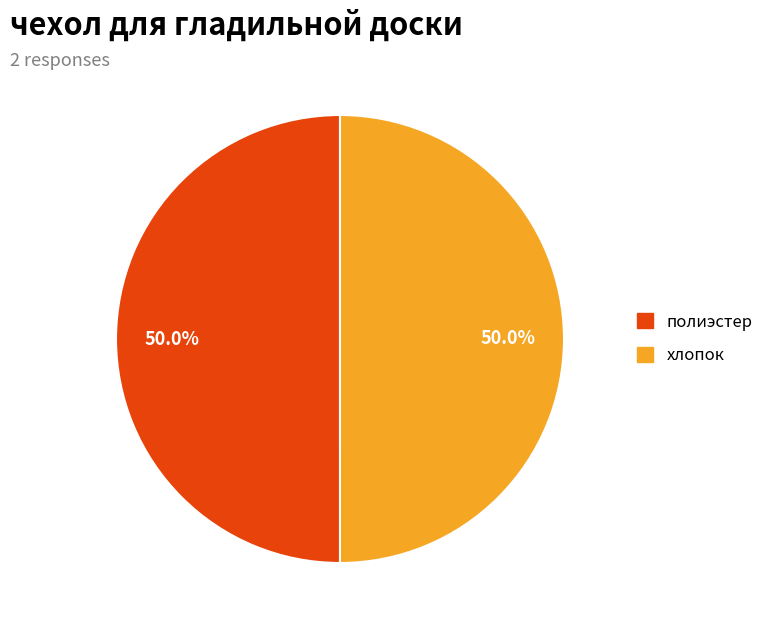

What percentage do хлопок and полиэстер together represent?

100.0%